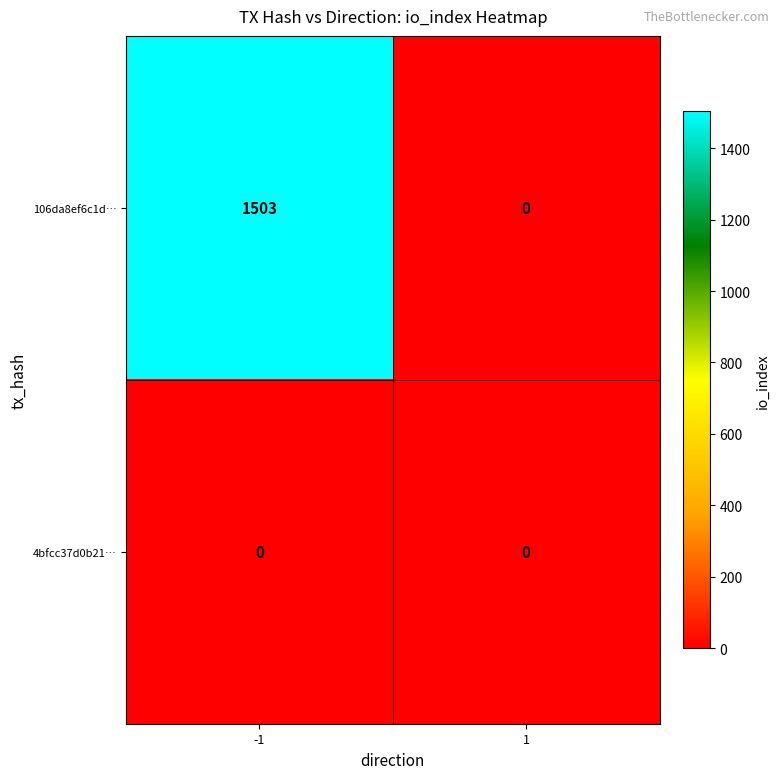

List the series in order of their overall mean, lowest first.

4bfcc37d0b21…, 106da8ef6c1d…